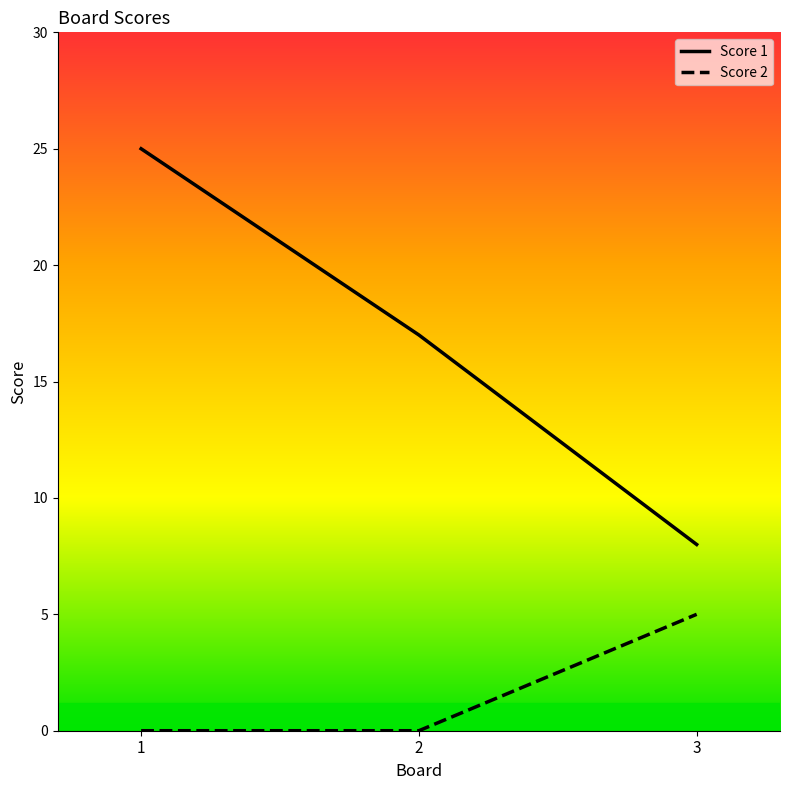

What is the difference between the highest and lowest values at 1?

25